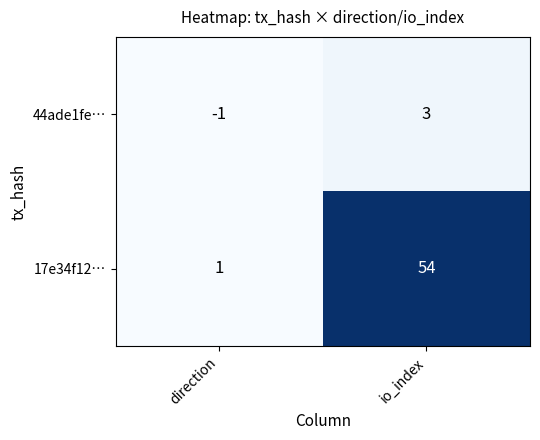

Which series changed the most between direction and io_index?

17e34f12…